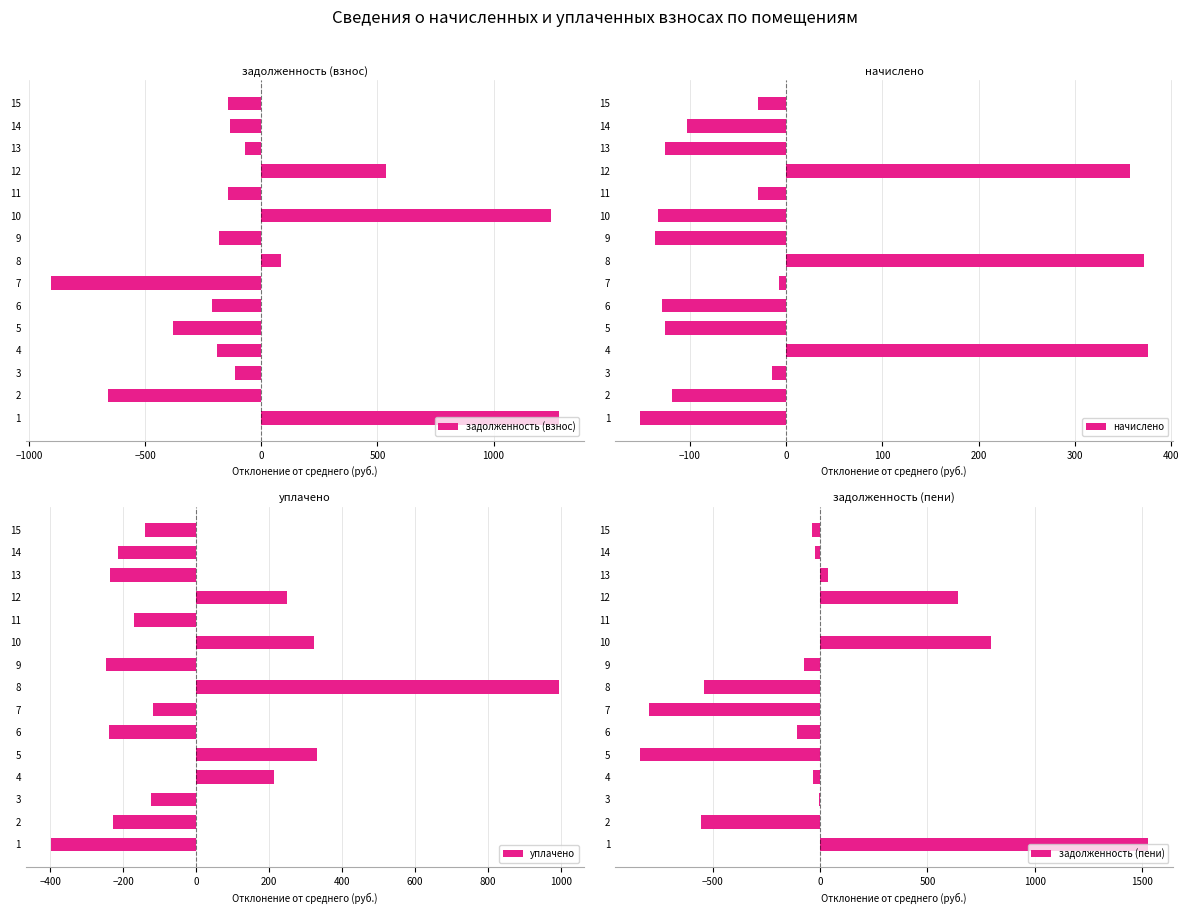

How many data points in задолженность (взнос) are above -142?

7